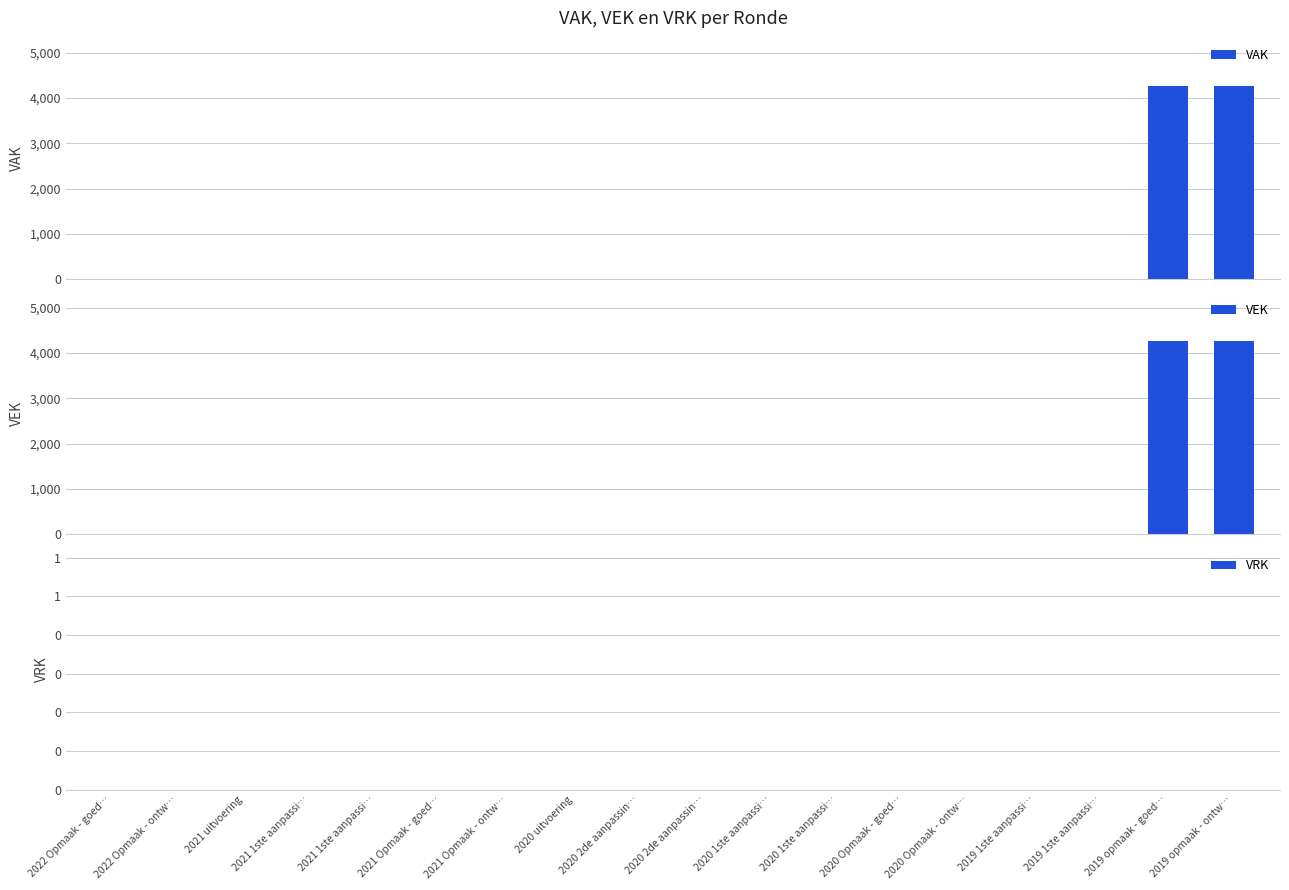

Which series has the largest range (max minus min)?

VAK